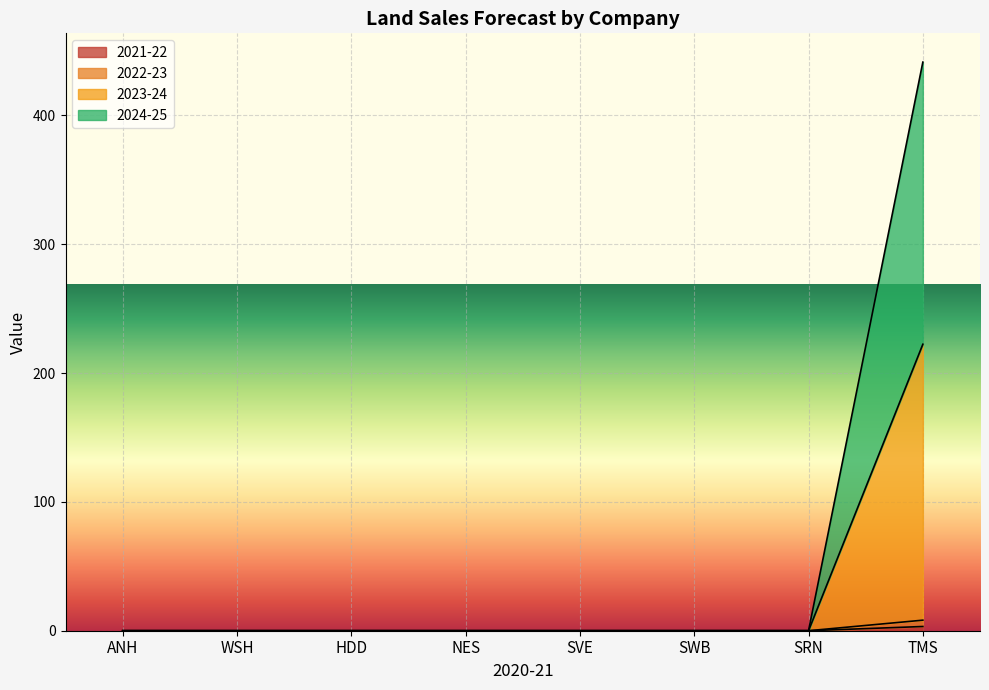

Between ANH and HDD, which is larger?

ANH